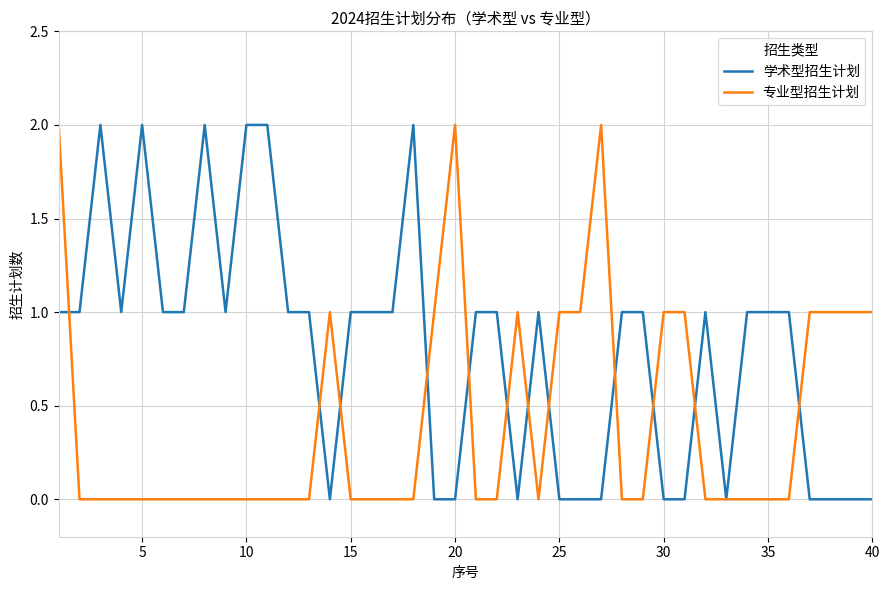

Which series has the largest total across all categories?

学术型招生计划